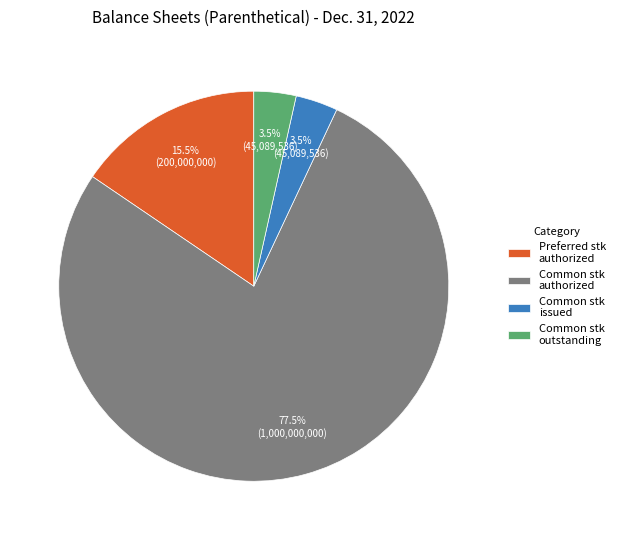

How many segments does this pie chart have?

4